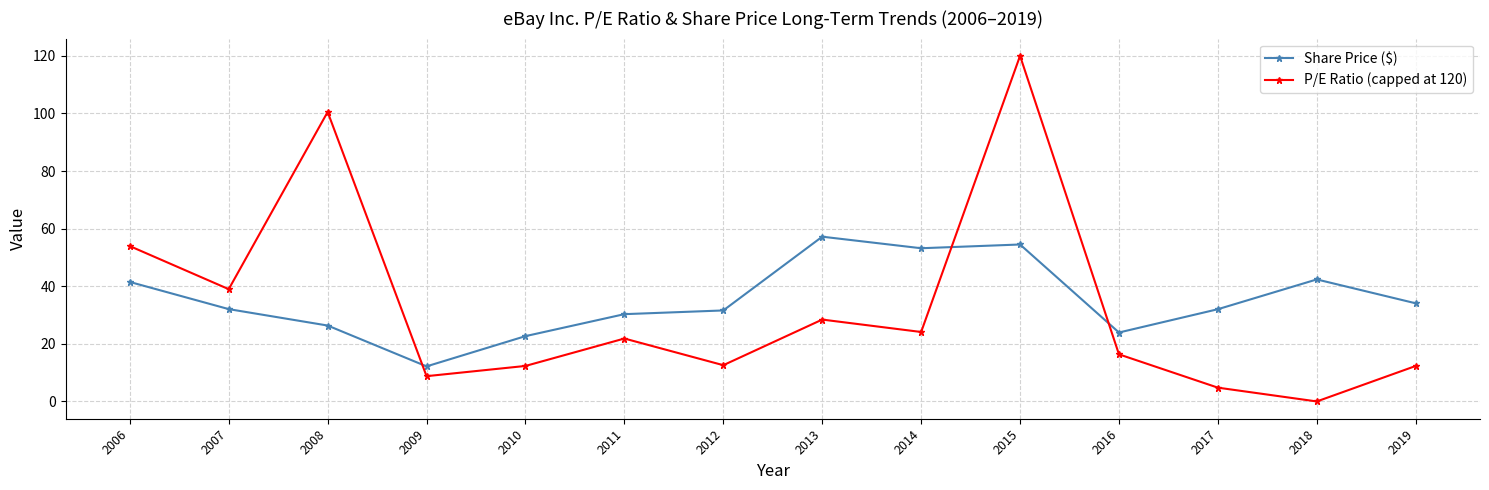

At how many categories does at least one series exceed 83?

2